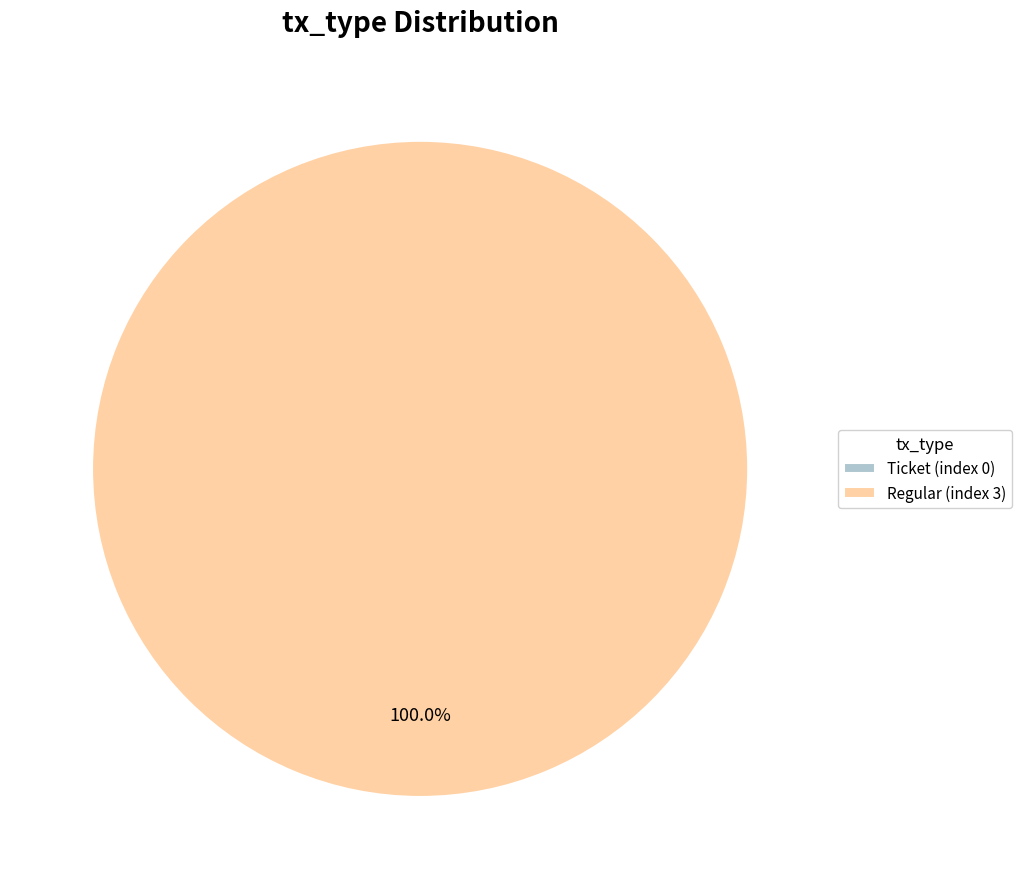

How many segments does this pie chart have?

2